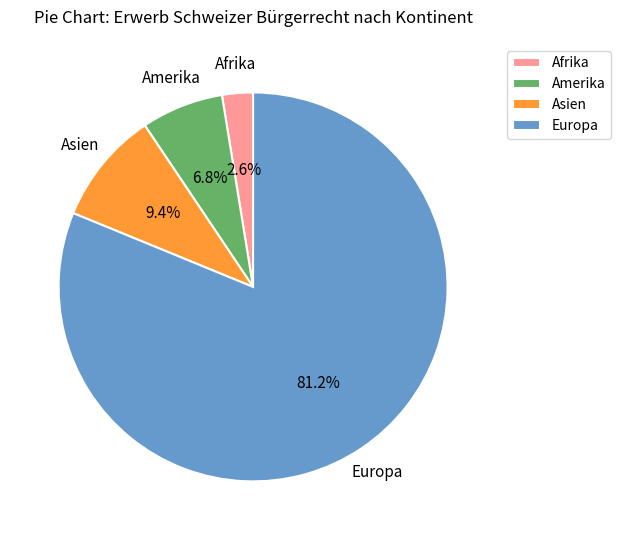

To the nearest percent, what is the difference between the Europa and Afrika slice percentages?

79%